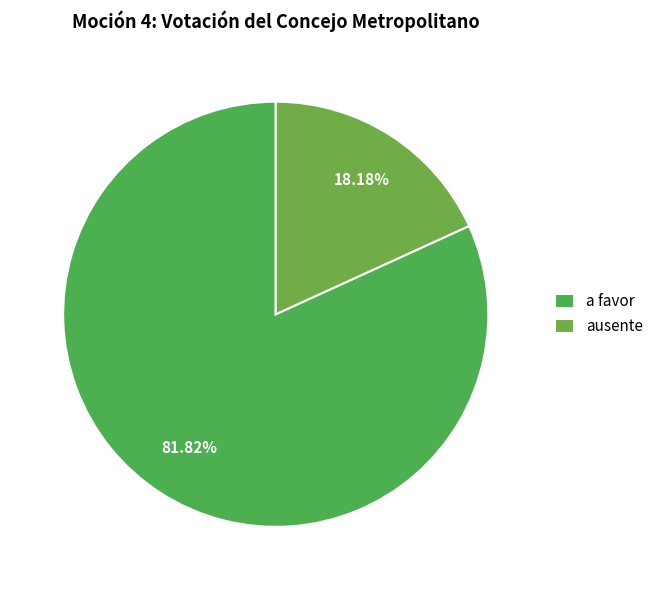

Does a favor account for over 50% of the chart?

Yes